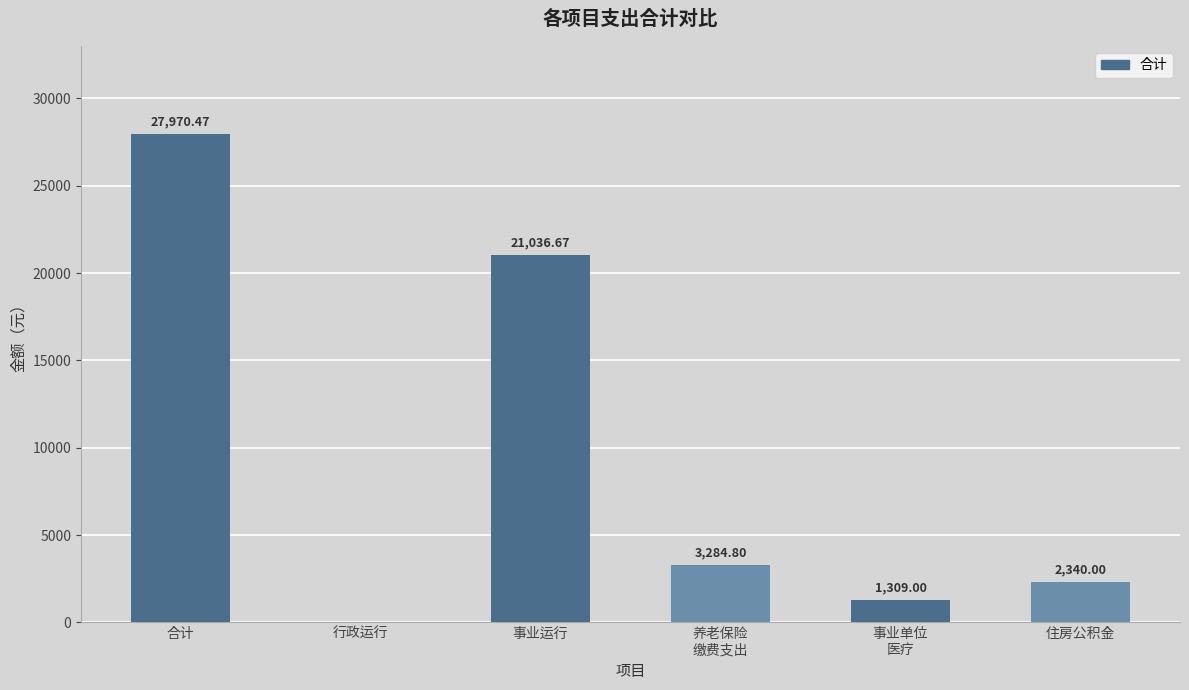

What is the sum of all values?

55940.9